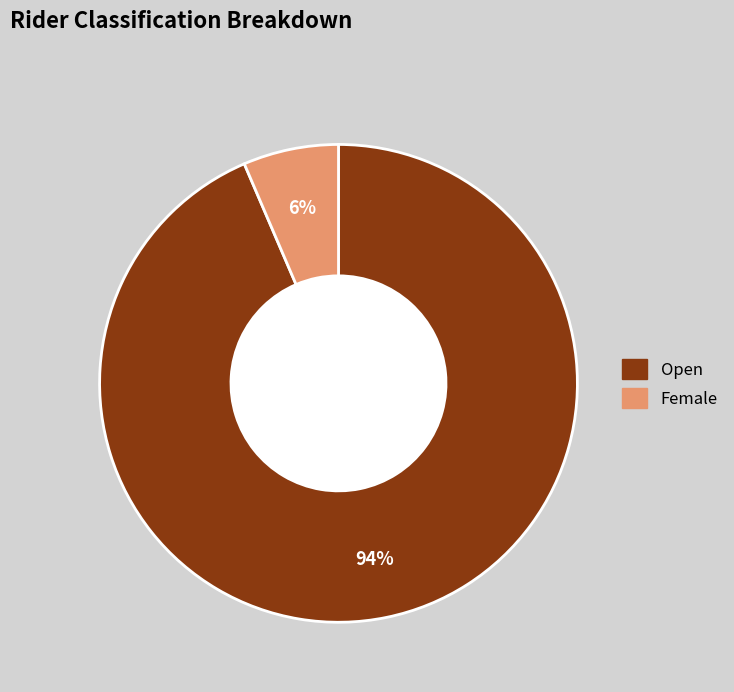

What is the largest slice in the pie chart?

Open